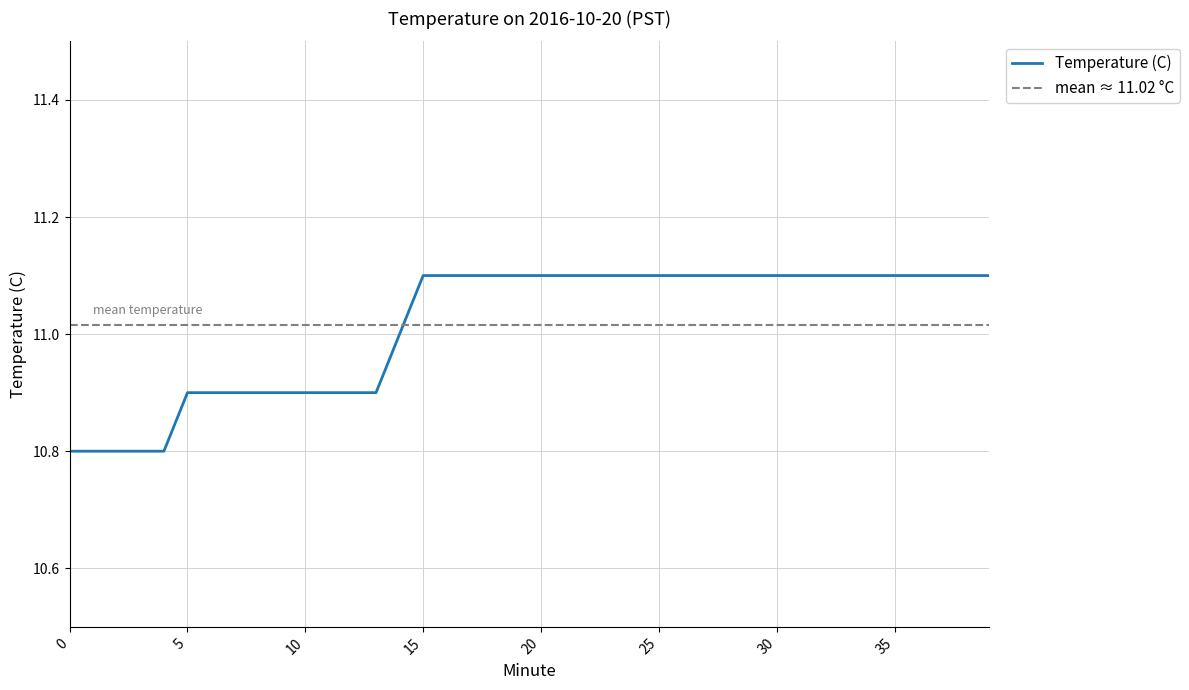

True or false: there are more than 2 points higher than both neighbors.

False